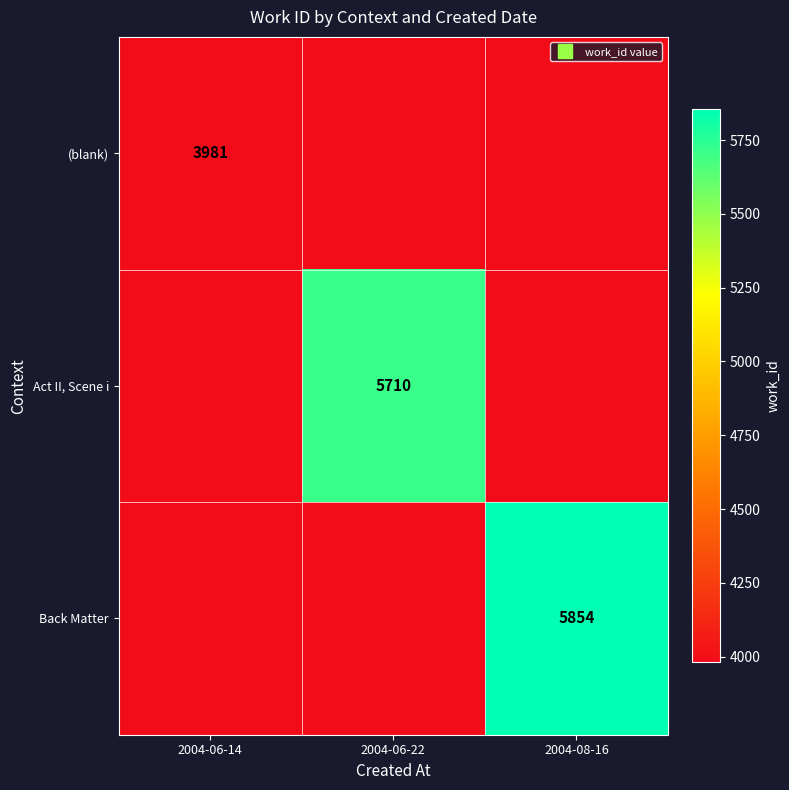

Rank the series by their maximum value, from lowest to highest.

(blank), Act II, Scene i, Back Matter